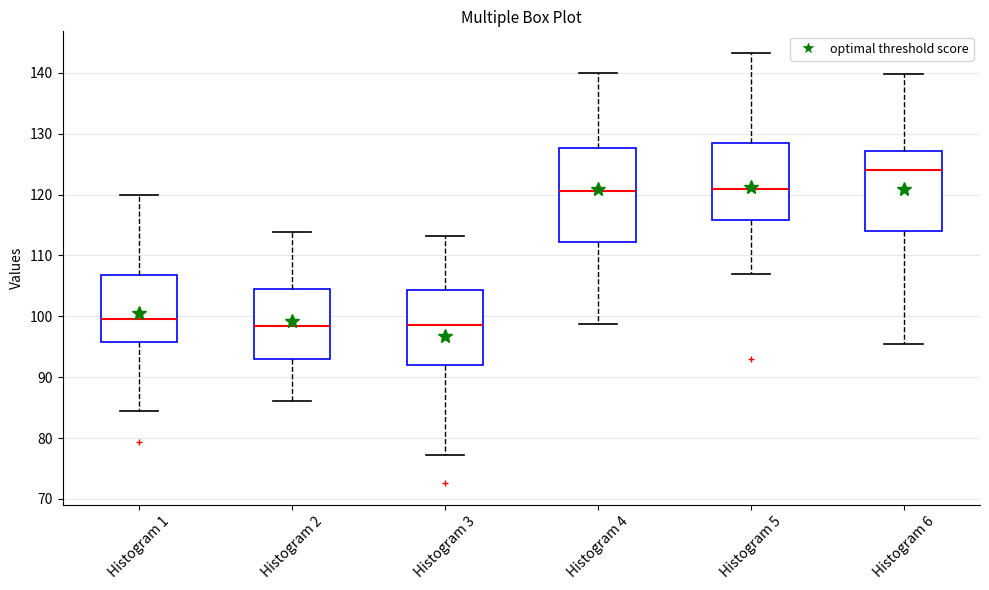

Reading left to right, transcribe this box plot: for each box, give where its median line is, the range the box spans, and where its two whiskers end, as read against the y-axis. The values are not printed on the chart, so give them approximately, as read against the axis.

Histogram 1: median 100, box 96 to 107, whiskers 84 to 120
Histogram 2: median 98, box 93 to 104, whiskers 86 to 114
Histogram 3: median 99, box 92 to 104, whiskers 77 to 113
Histogram 4: median 121, box 112 to 128, whiskers 99 to 140
Histogram 5: median 121, box 116 to 129, whiskers 107 to 143
Histogram 6: median 124, box 114 to 127, whiskers 96 to 140